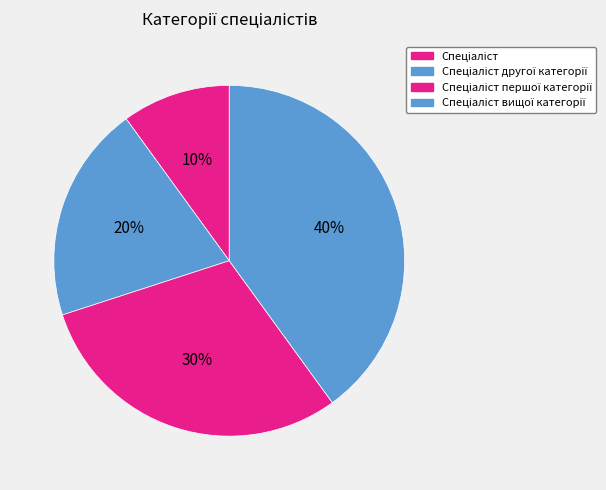

The Спеціаліст другої категорії slice represents 31% of the pie. True or false?

False